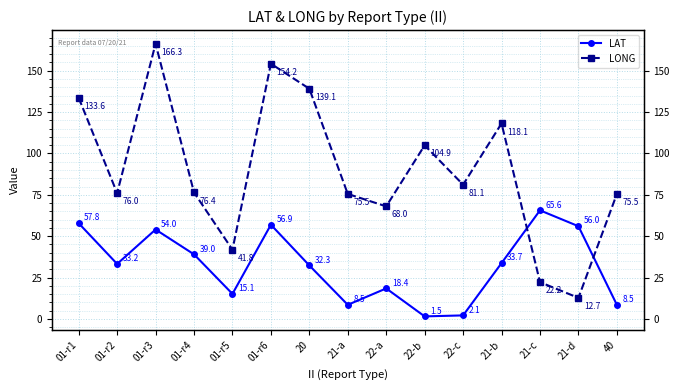

Rank the series at 20 from highest to lowest value.

LONG, LAT